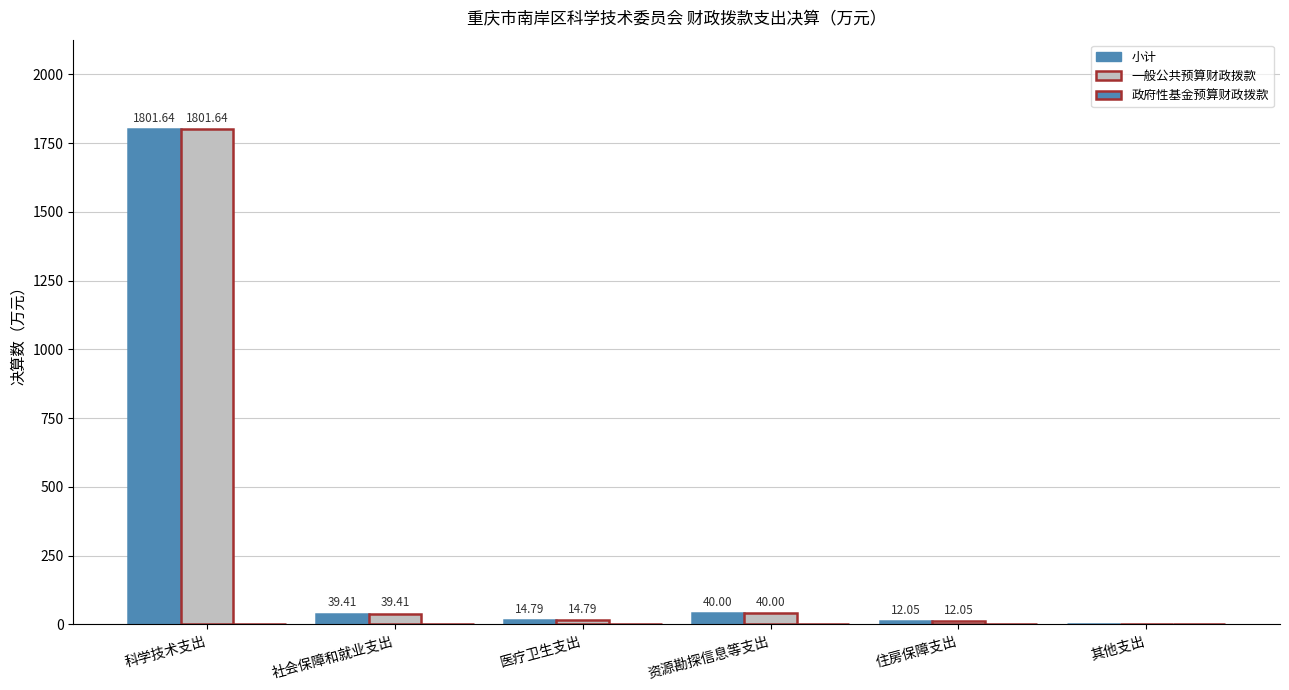

Is it true that 一般公共预算财政拨款 equals 40.0 at 资源勘探信息等支出?

True